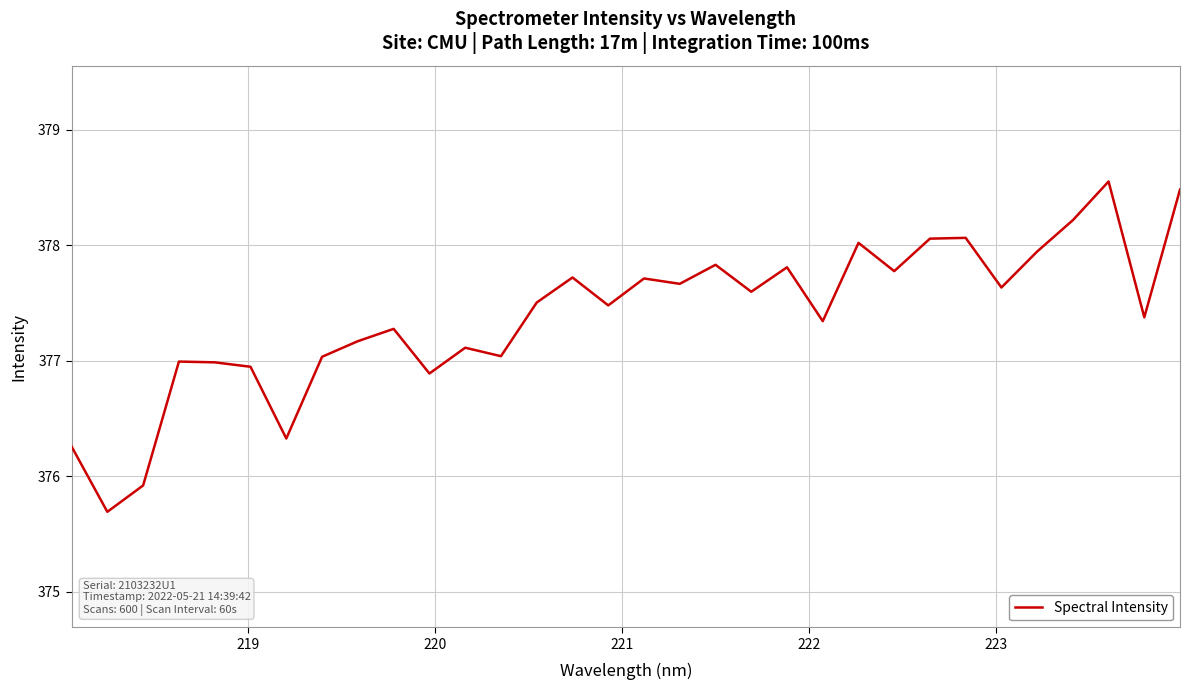

What is the difference between the maximum and minimum values?

2.9